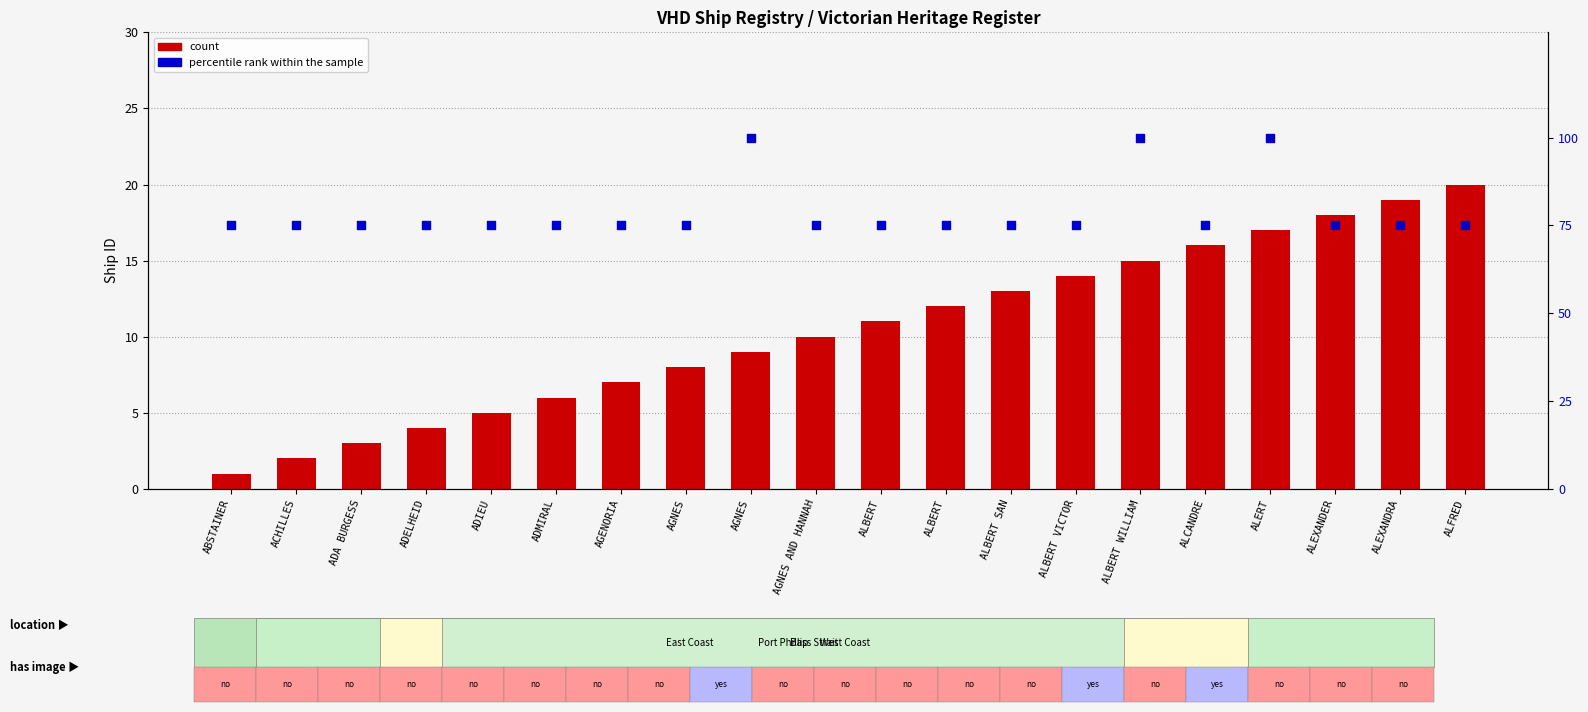

At which category is the sum across all series the highest?

ALERT